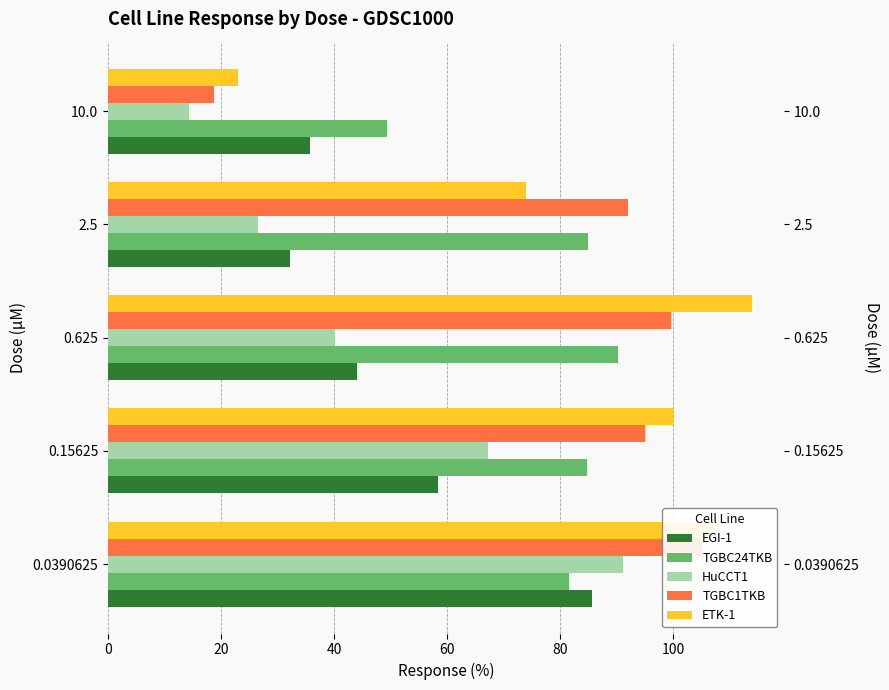

What is the greatest value displayed?

113.9